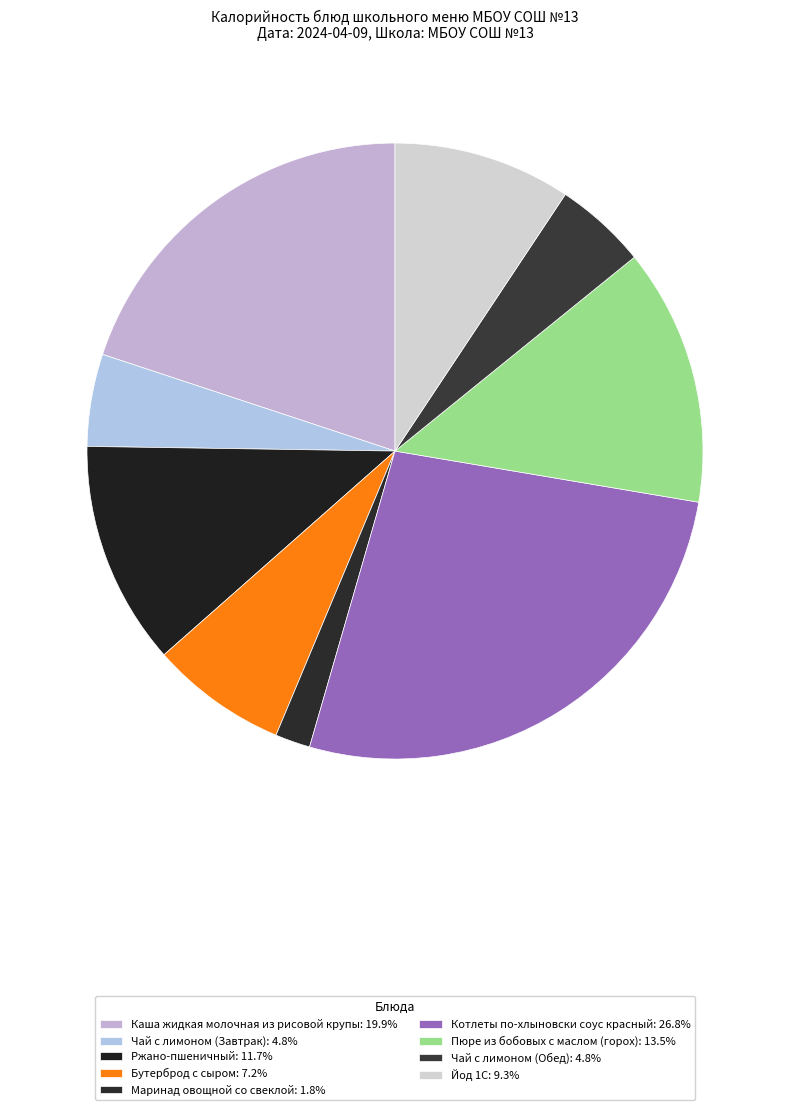

What percentage is the Ржано-пшеничный slice, to the nearest percent?

12%